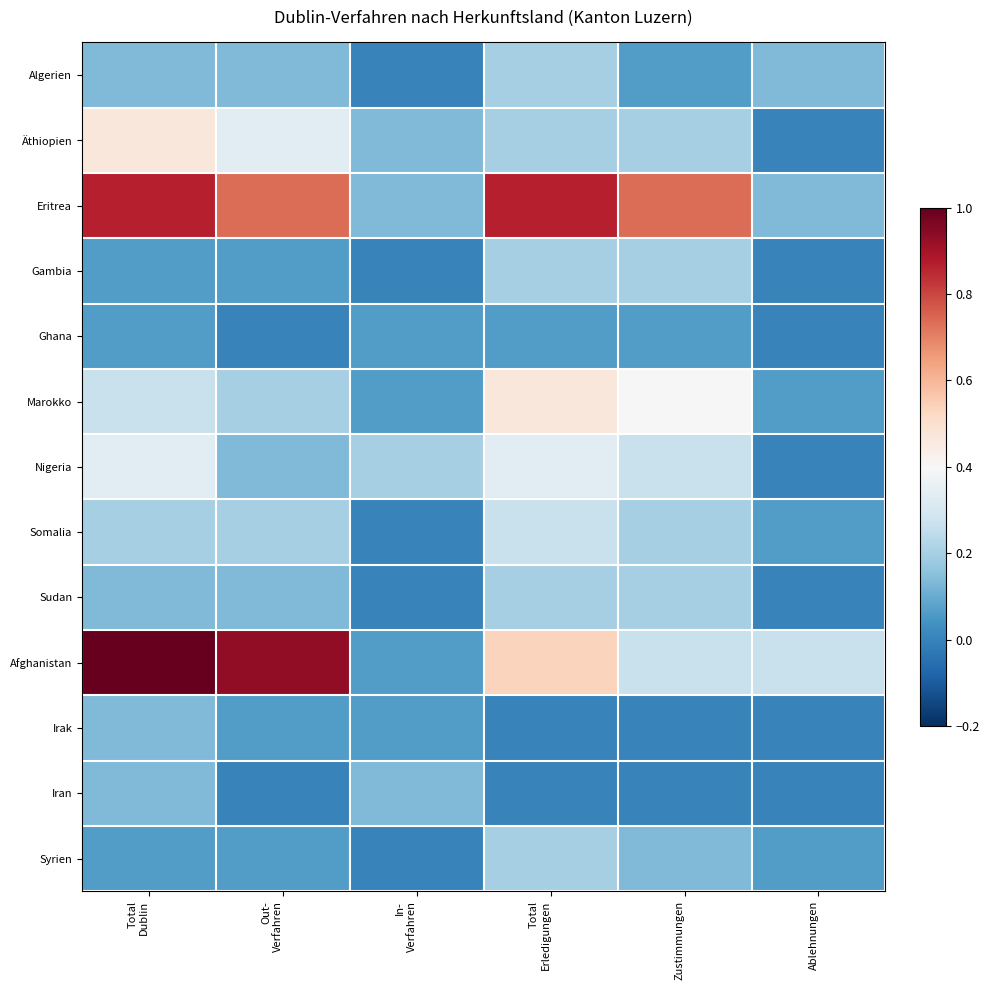

What is the spread (max minus min) of values at Out-
Verfahren?

0.9